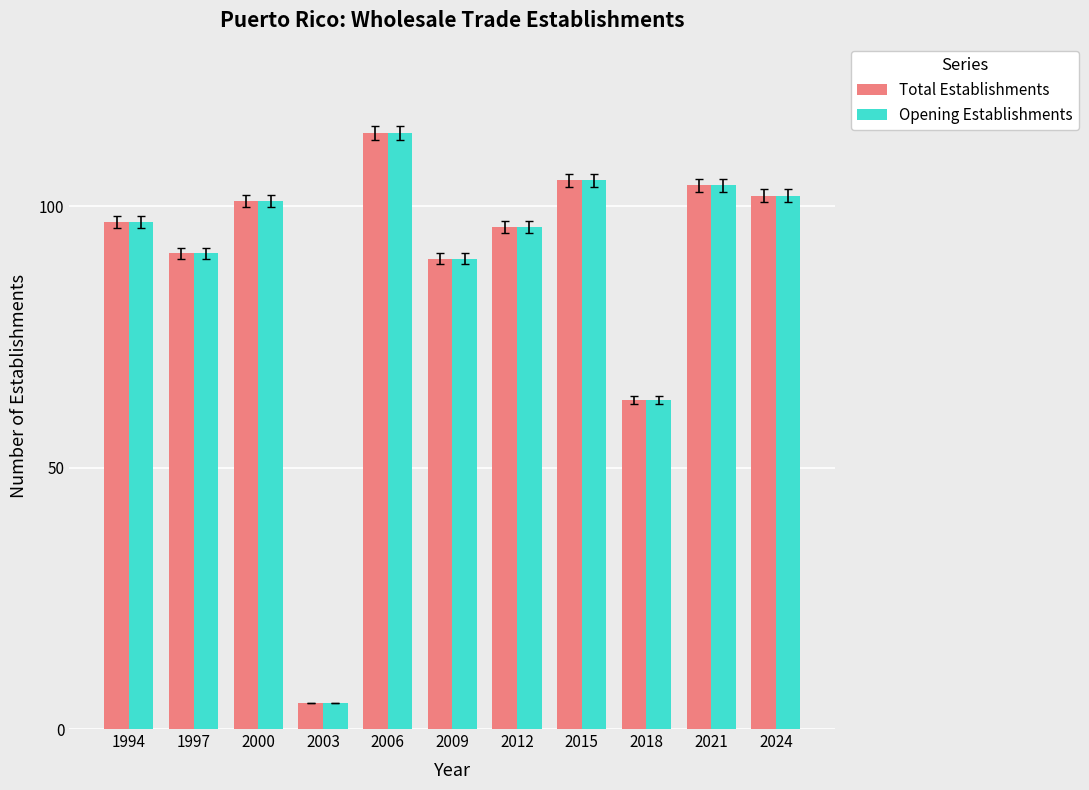

The value of Total Establishments at 1997 is 91. True or false?

True